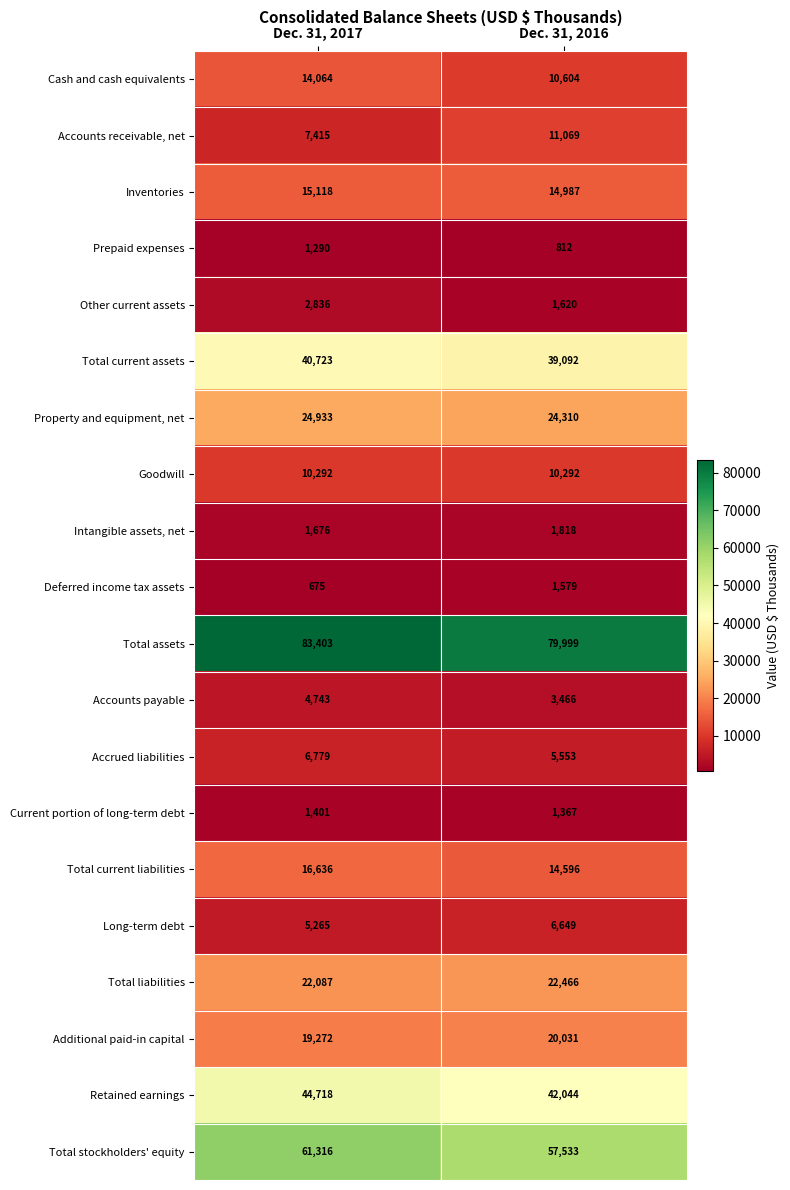

What is the total value across all series at Dec. 31, 2017?

384642